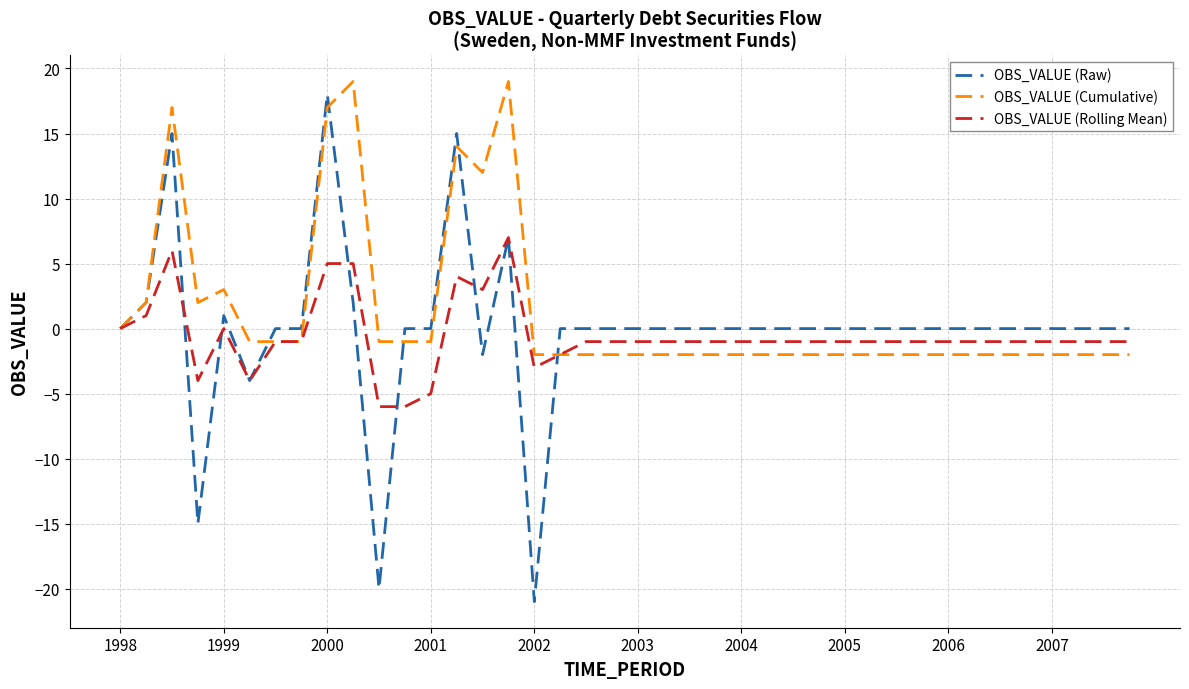

Which series has the largest range (max minus min)?

OBS_VALUE (Raw)